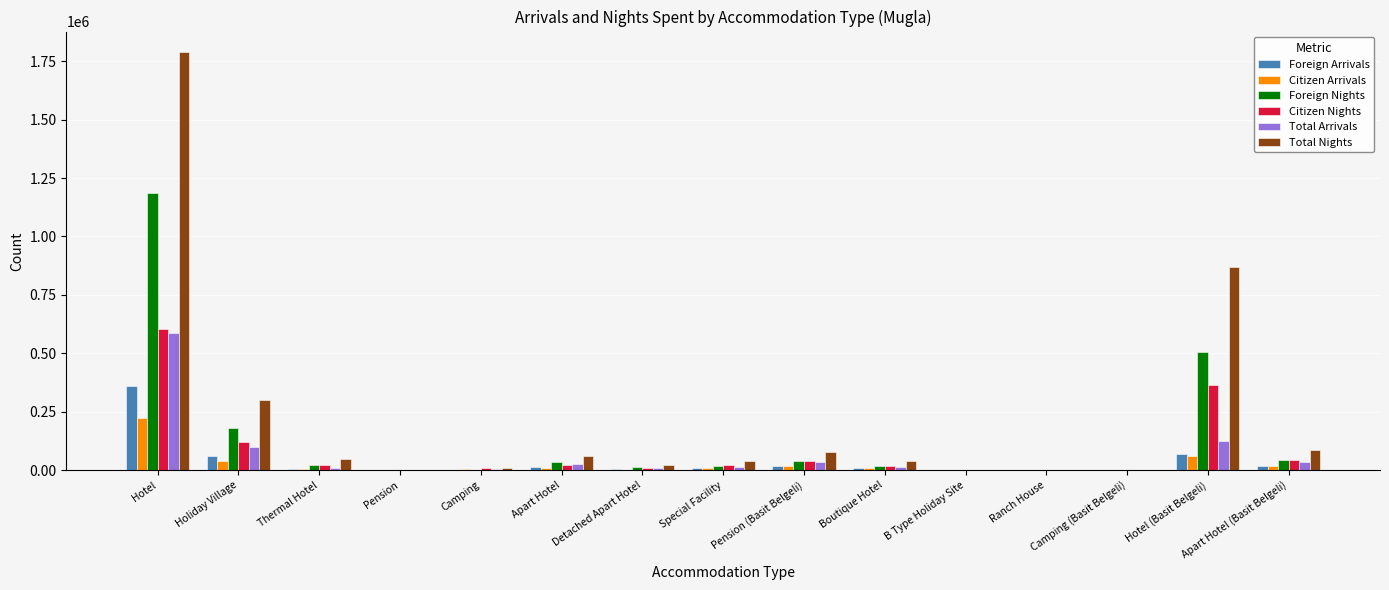

What is the sum of the Total Arrivals values at Camping (Basit Belgeli) and Thermal Hotel?

9323